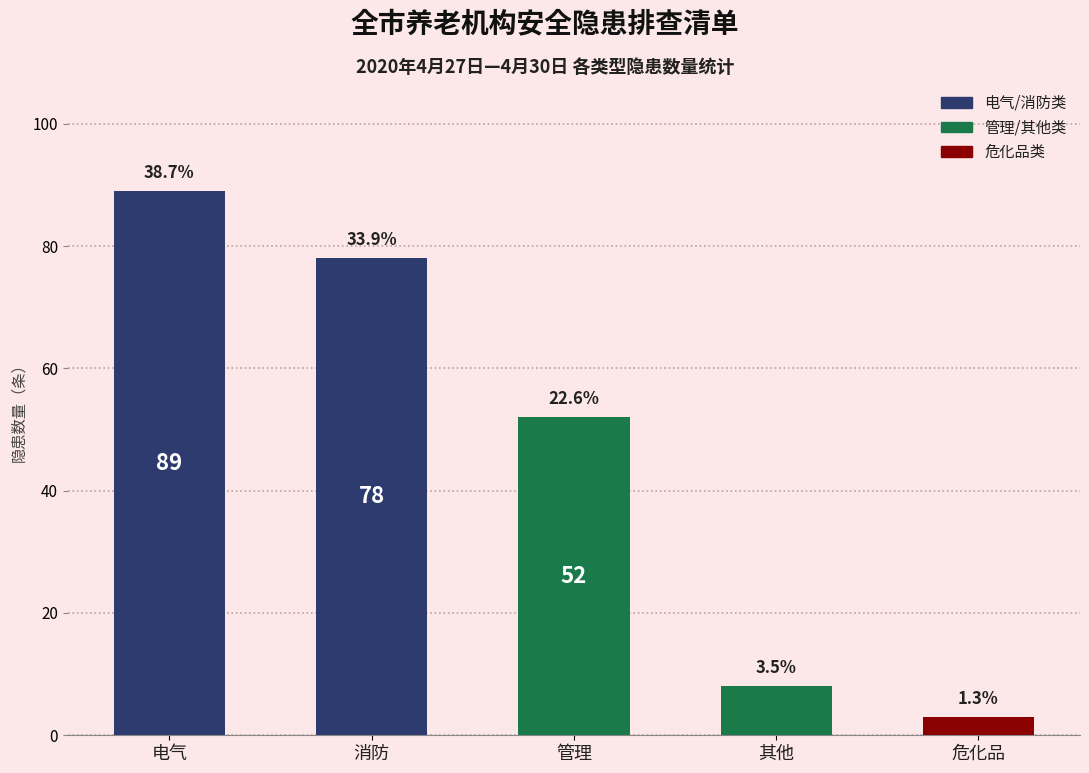

True or false: the data shows 89 at 电气.

True